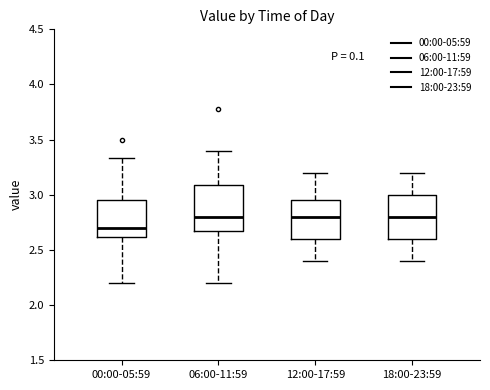

Where is the lower edge of the box for 06:00-11:59 on the y-axis? The values are not printed on the chart, so give them approximately, as read against the axis.

2.65